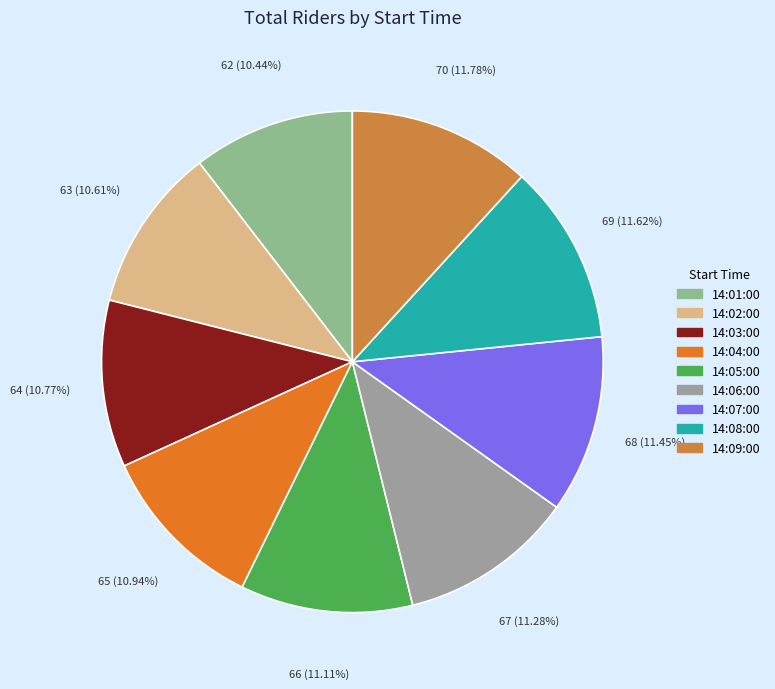

Rank the categories by value from highest to lowest.

14:09:00, 14:08:00, 14:07:00, 14:06:00, 14:05:00, 14:04:00, 14:03:00, 14:02:00, 14:01:00